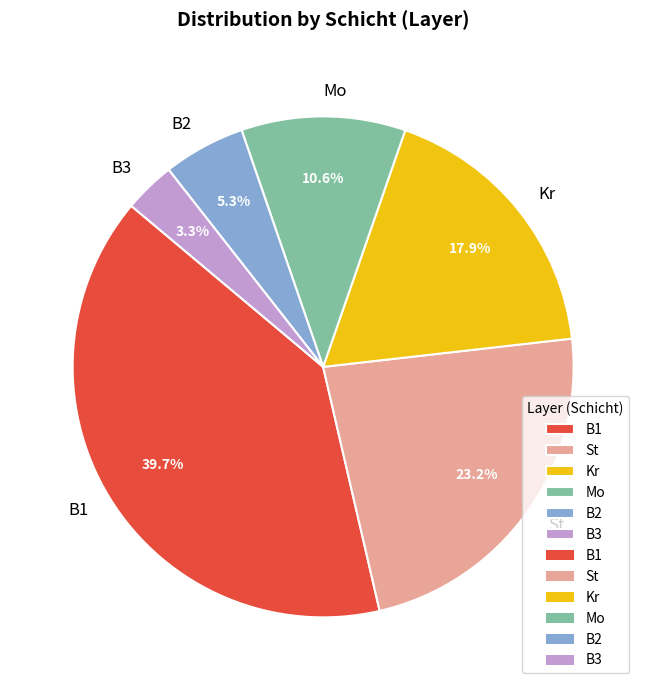

The B2 slice represents 5% of the pie. True or false?

True